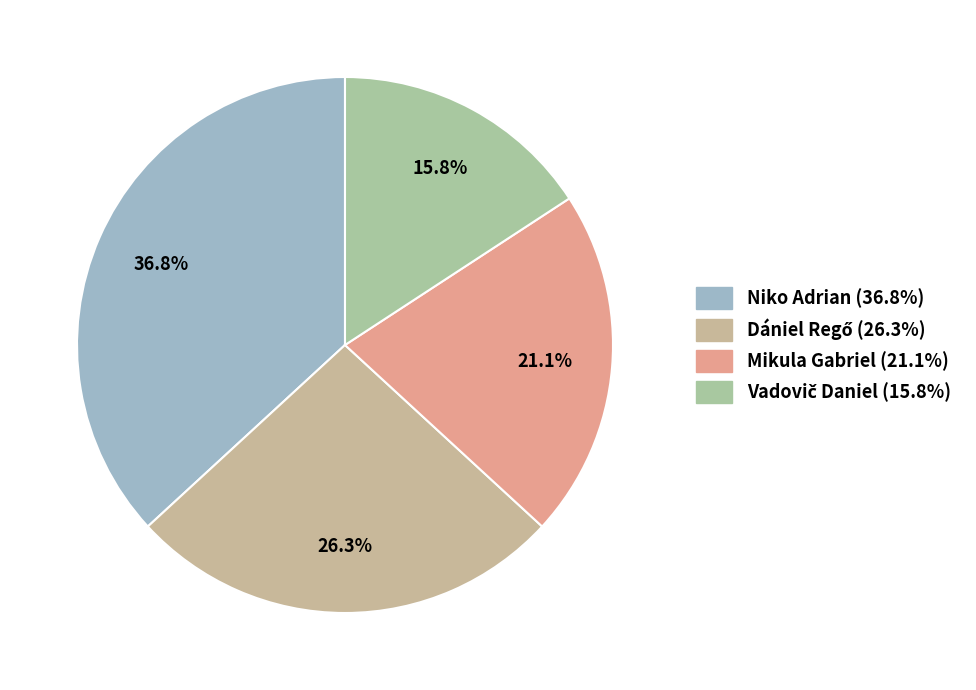

To the nearest percent, what is the difference between the largest and smallest slice percentages?

21%